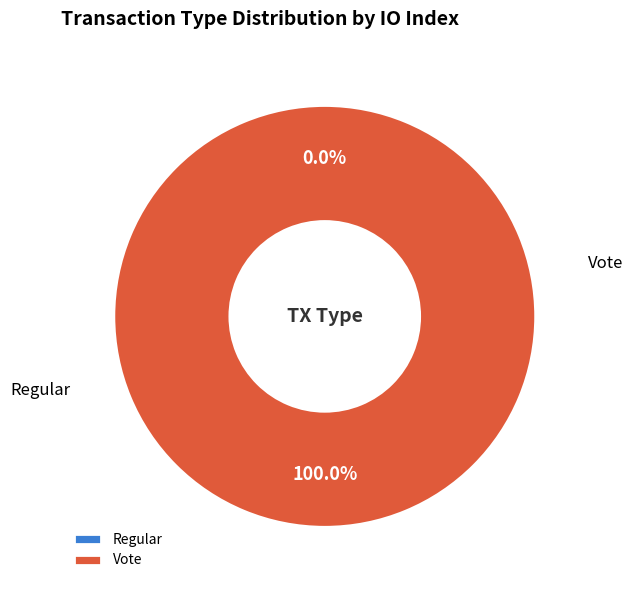

Combined, what portion of the pie is Regular and Vote?

100.0%